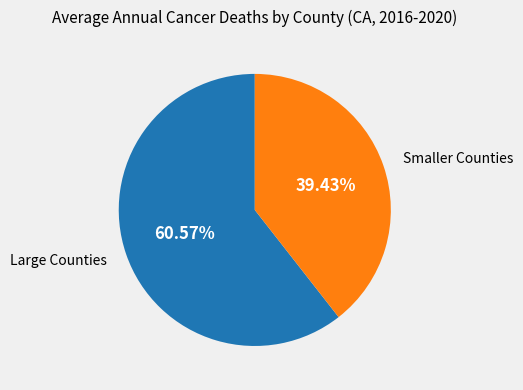

Approximately how many times larger is the value at Smaller Counties compared to Large Counties?

0.7